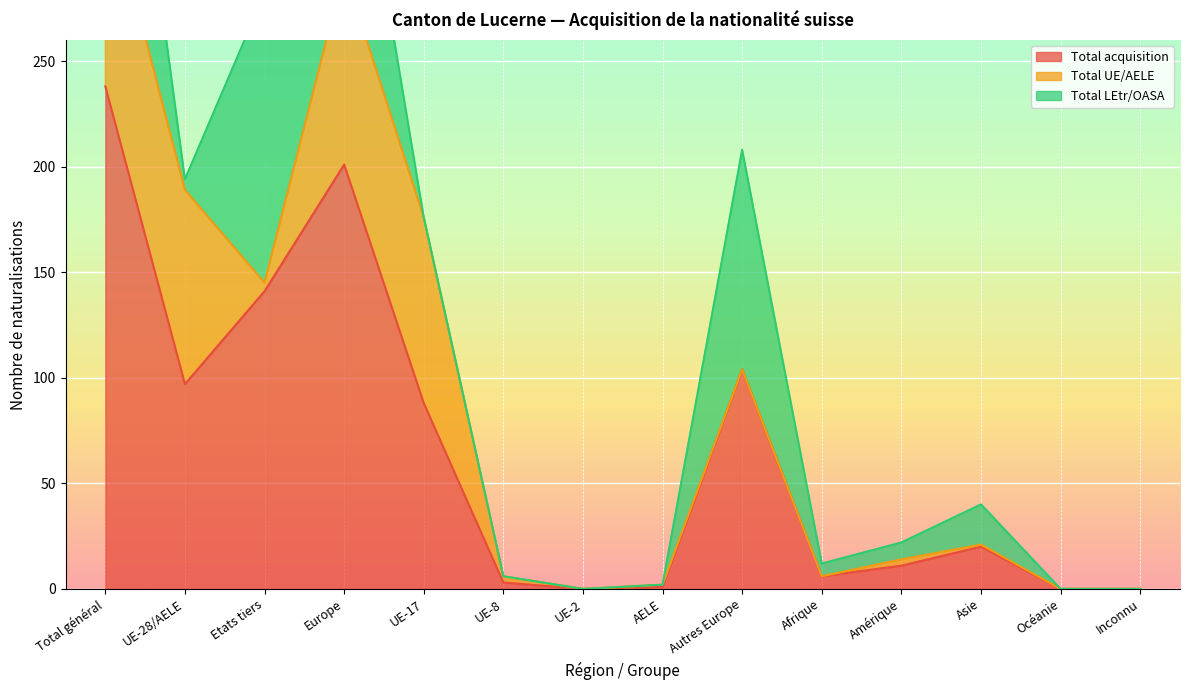

Which category has the highest value in the Total acquisition series?

Total général